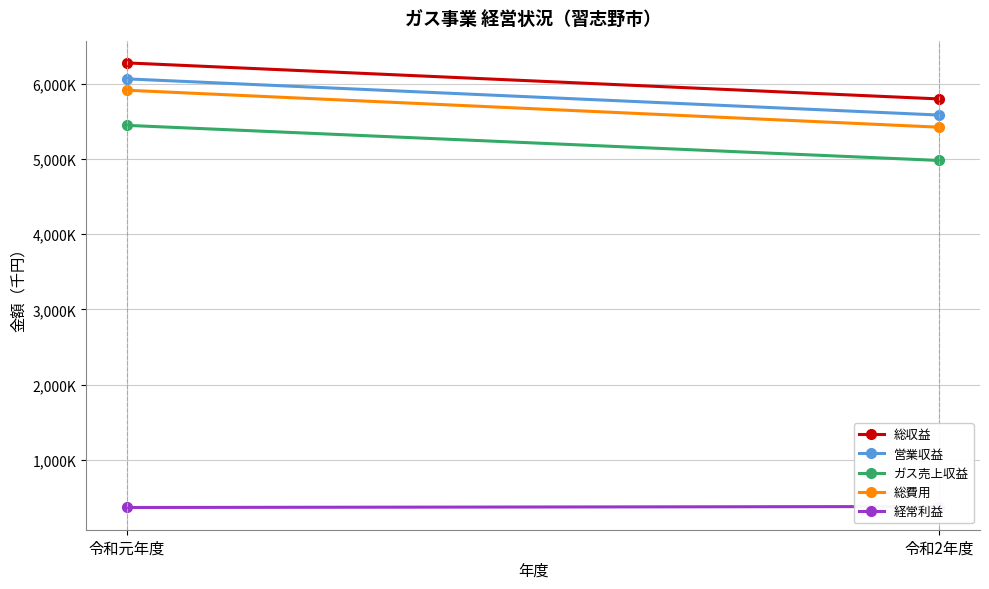

The value of 総費用 at 令和元年度 is 8925350. True or false?

False